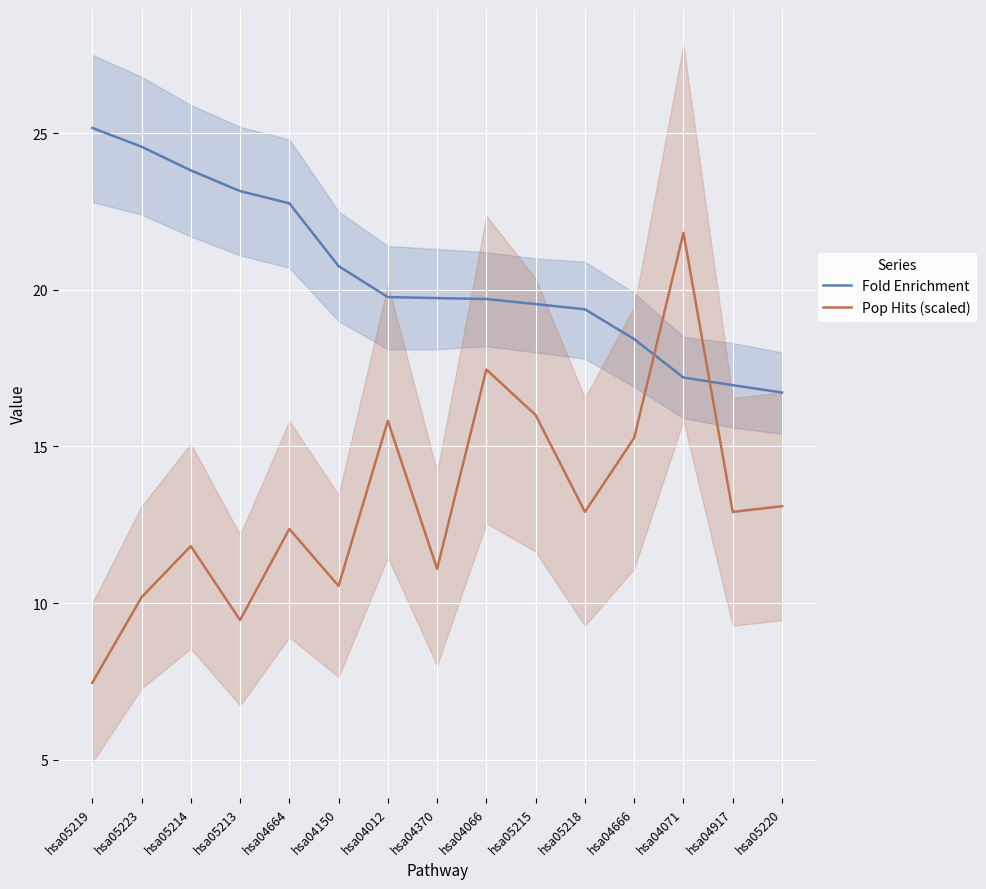

At which category does the chart reach its minimum across all series?

hsa05219